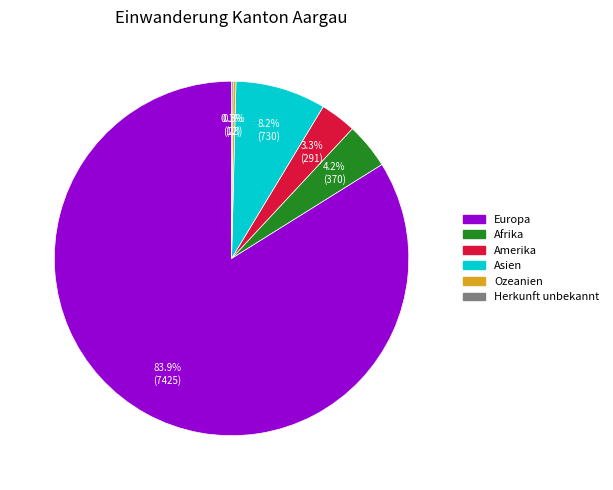

Does any single category account for the majority?

Yes